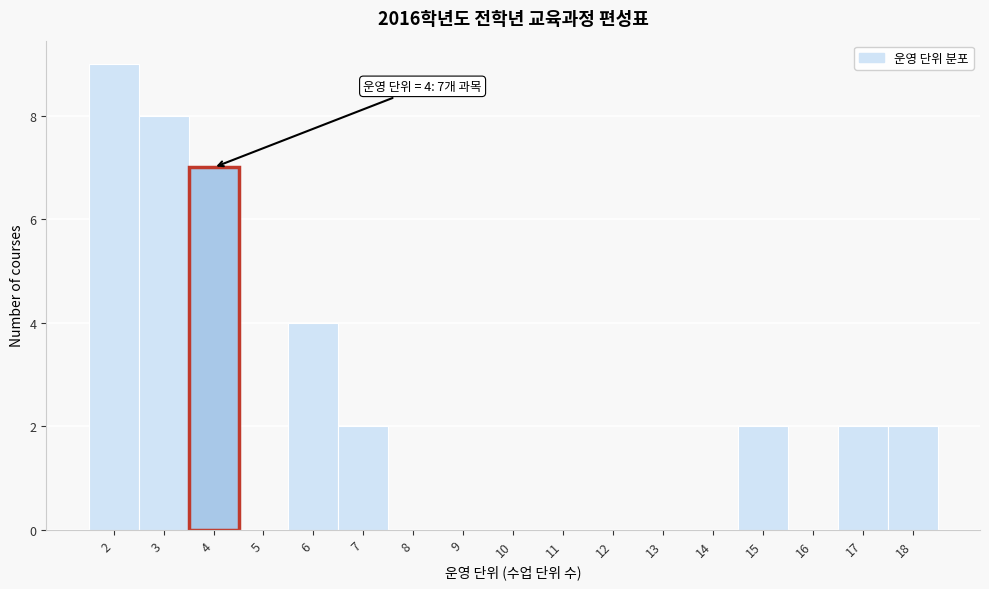

Over which range of the x-axis is the bar tallest?

1.5 to 2.5